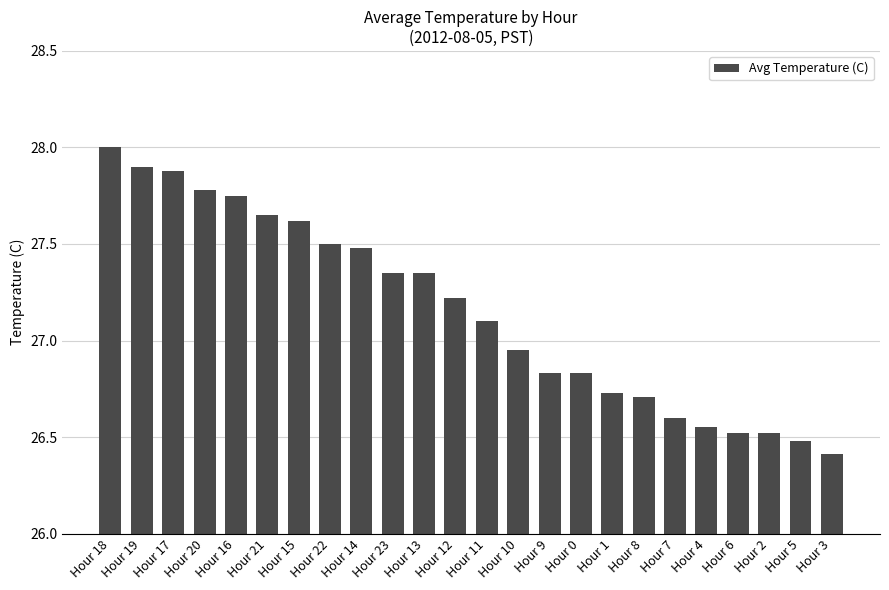

Does the chart contain stacked bars?

No